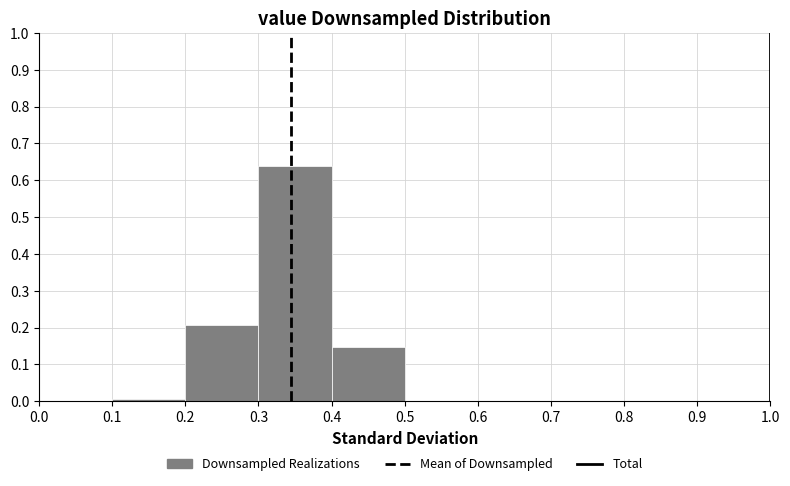

Reading left to right, transcribe this chart: for each bar, give the range it covers on the x-axis and its height. The values are not printed on the chart, so give them approximately, as read against the axis.

0.0 to 0.1: 0
0.1 to 0.2: under 0.01
0.2 to 0.3: 0.21
0.3 to 0.4: 0.64
0.4 to 0.5: 0.15
0.5 to 0.6: 0
0.6 to 0.7: 0
0.7 to 0.8: 0
0.8 to 0.9: 0
0.9 to 1.0: 0